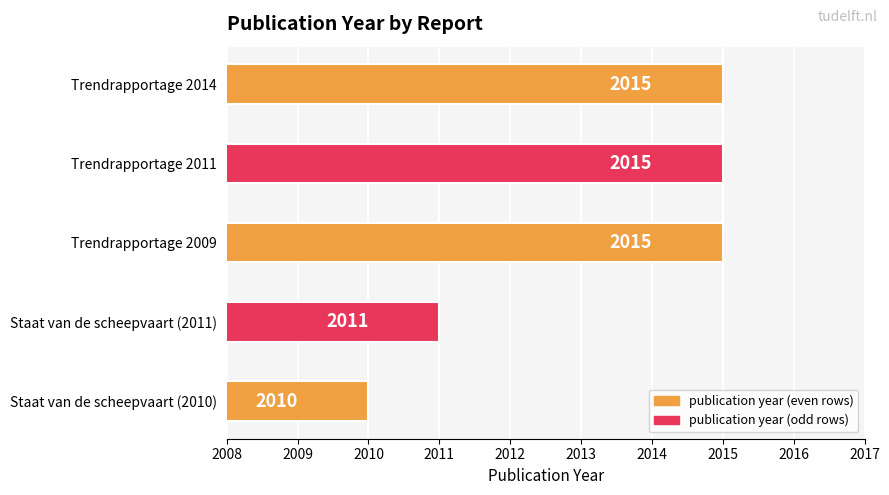

Reading top to bottom, list all the values displayed in this chart.

Trendrapportage 2014=2015	Trendrapportage 2011=2015	Trendrapportage 2009=2015	Staat van de scheepvaart (2011)=2011	Staat van de scheepvaart (2010)=2010